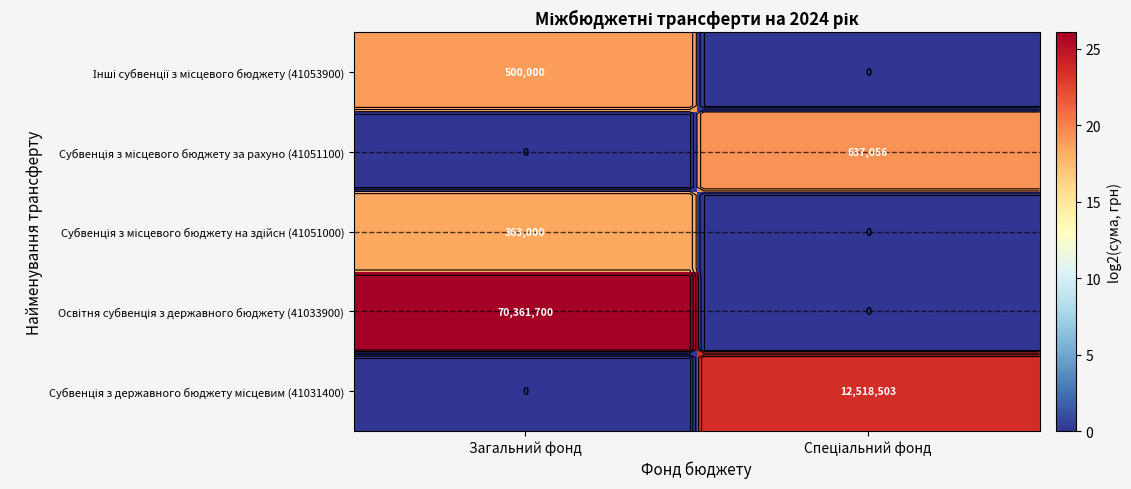

How many data points in Інші субвенції з місцевого бюджету (41053900) are less than 18?

1